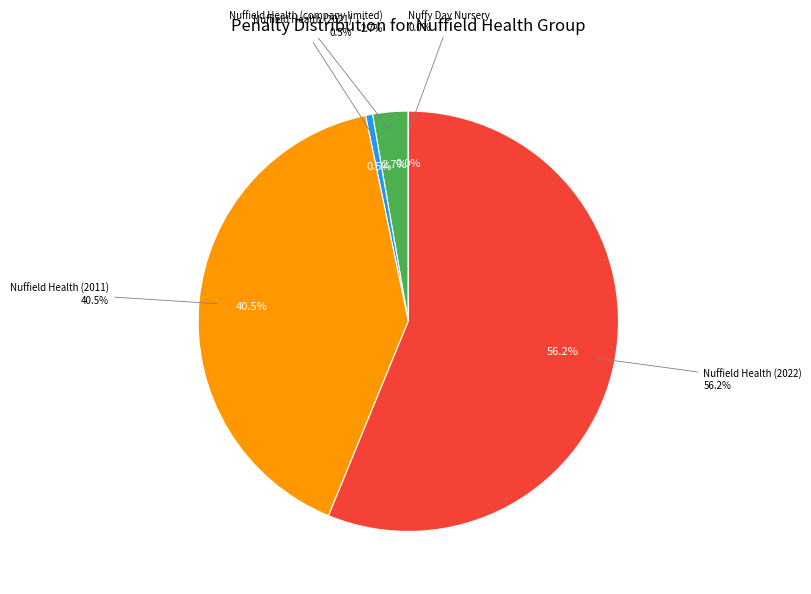

Which category has the smallest portion of the pie?

Nuffy Day Nursery